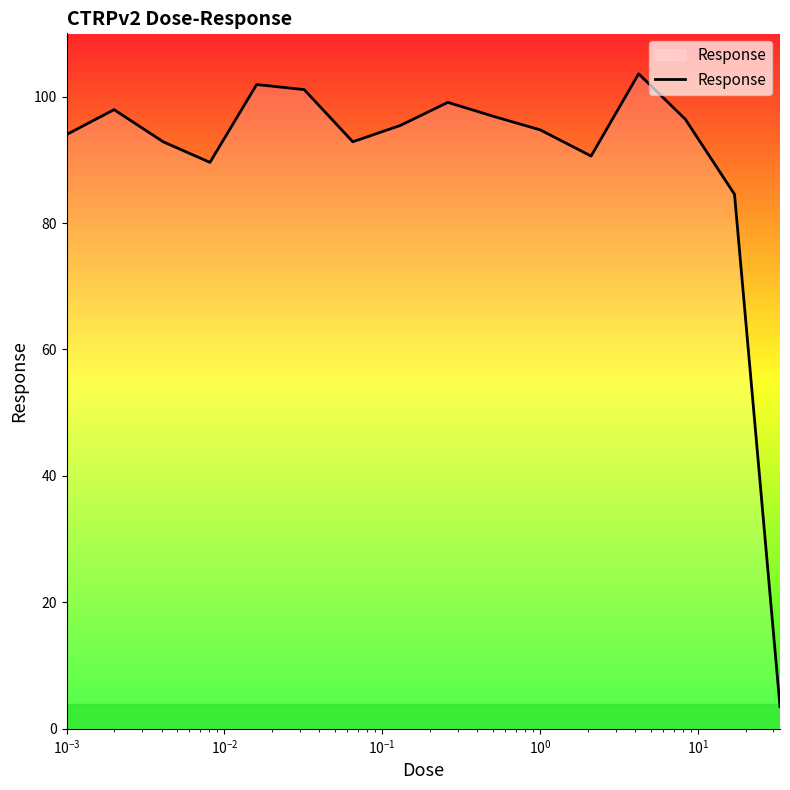

What is the smallest value displayed?

3.5